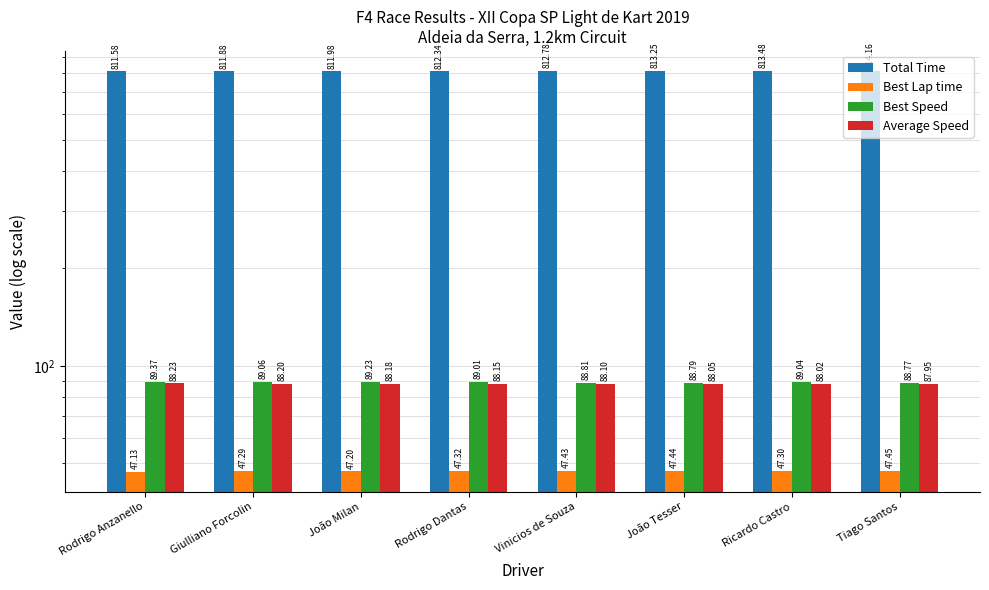

What is the value of the Total Time bar at the 1st from the left?

811.6